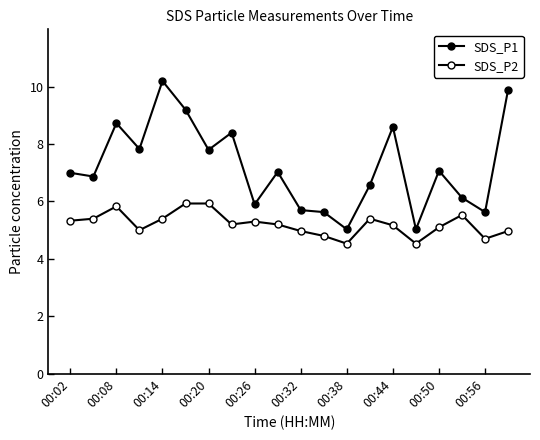

How many interior local valleys does the SDS_P1 series have?

7